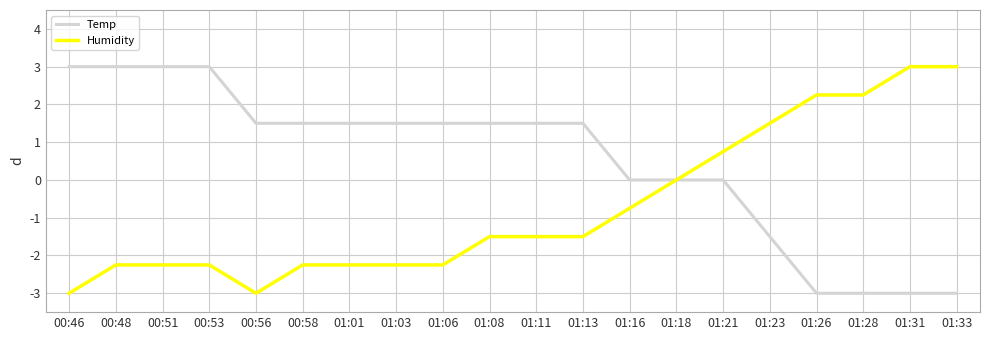

How many times do Humidity and Temp cross each other?

1